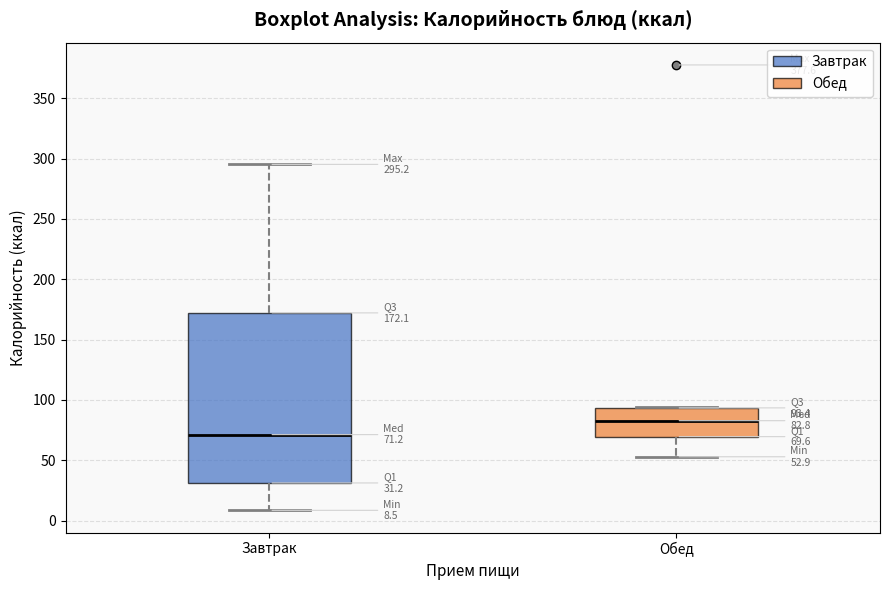

Which box is the tallest, from its lower edge to its upper edge?

Завтрак